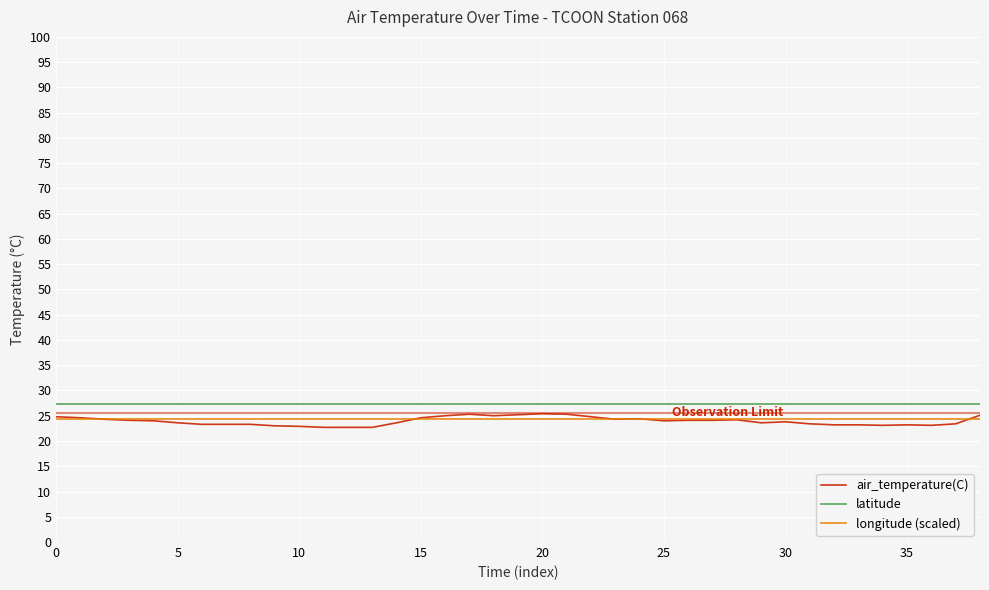

True or false: longitude (scaled) and latitude intersect in this chart.

False